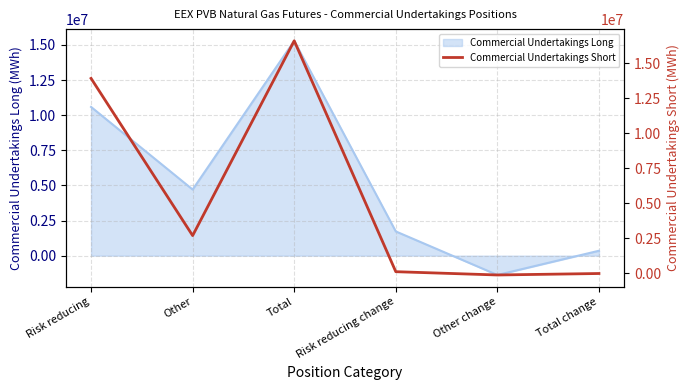

Rank the categories by value from highest to lowest.

Total, Risk reducing, Other, Risk reducing change, Total change, Other change